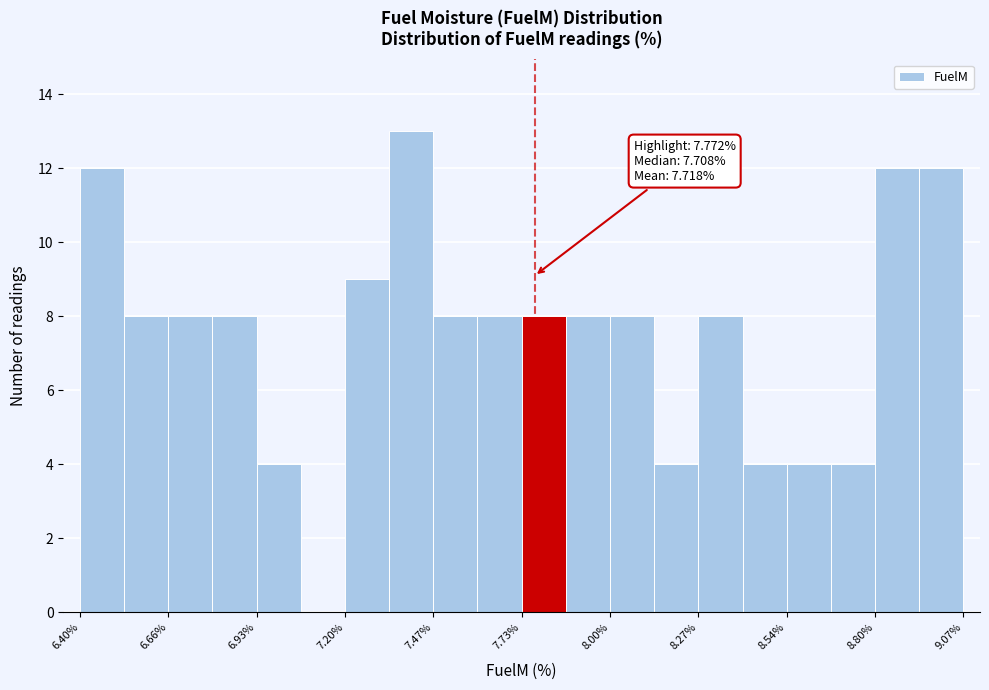

Around what value on the x-axis is the tallest bar? Give the approximate position of its centre, as read against the axis.

7.40